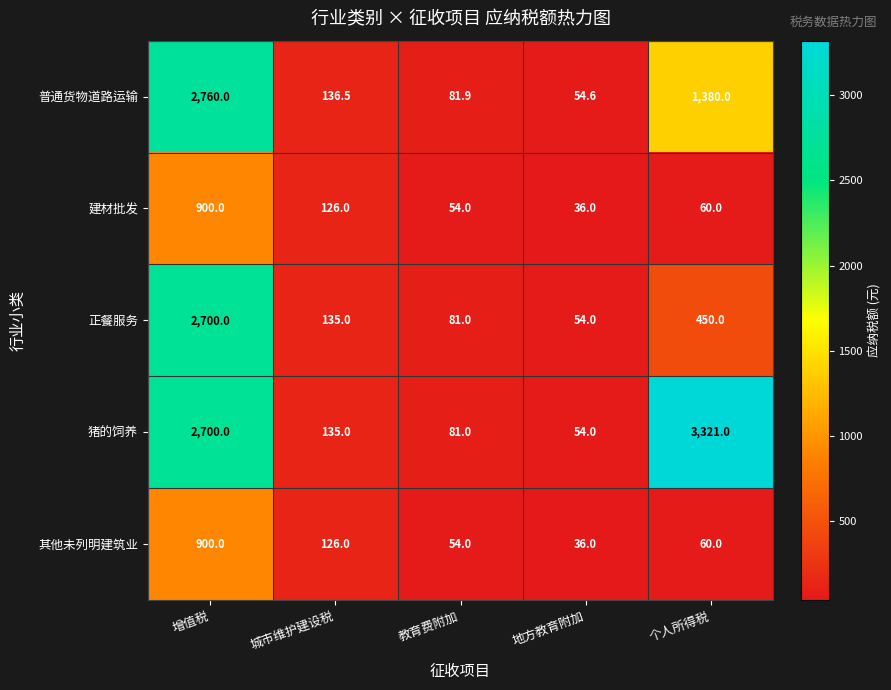

What is the sum of the 其他未列明建筑业 values at 增值税 and 个人所得税?

960.0